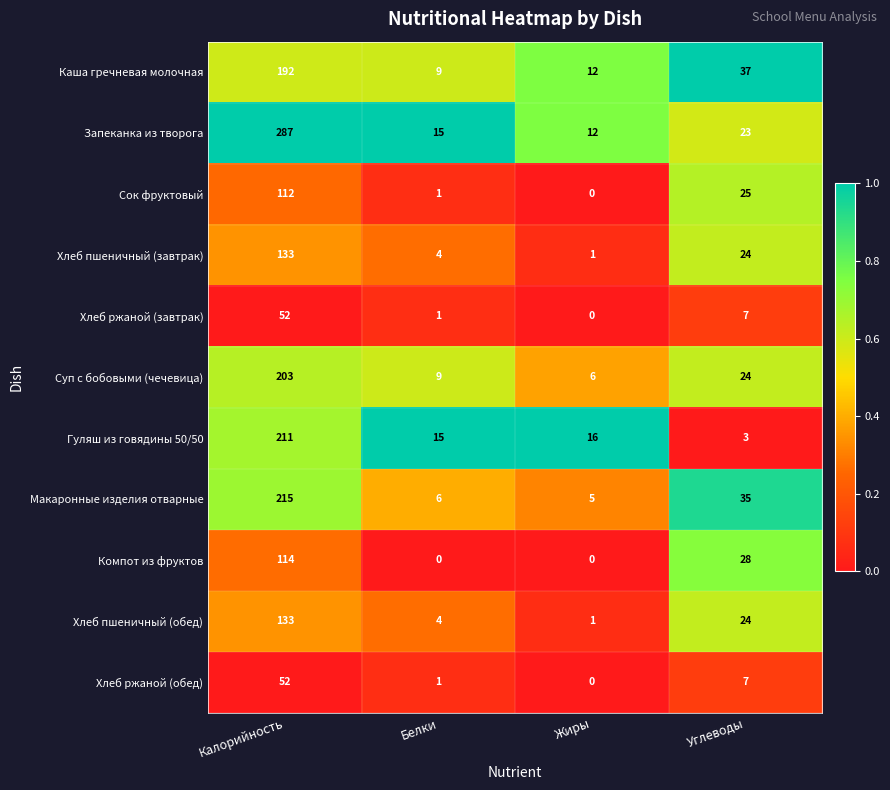

True or false: Запеканка из творога has a value of 12 at Жиры.

True